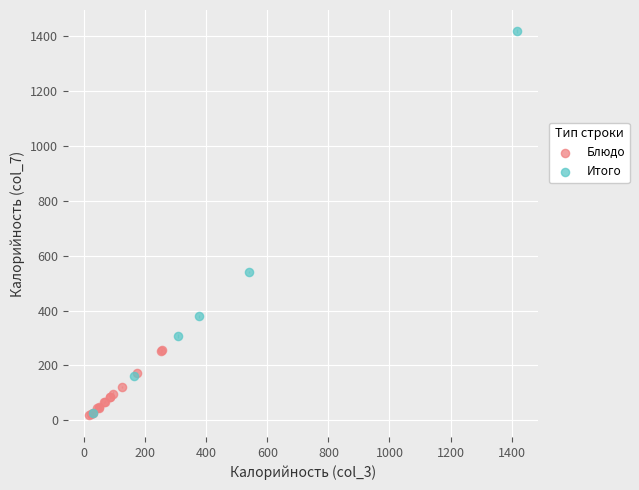

Which series reaches the maximum Y coordinate?

Итого